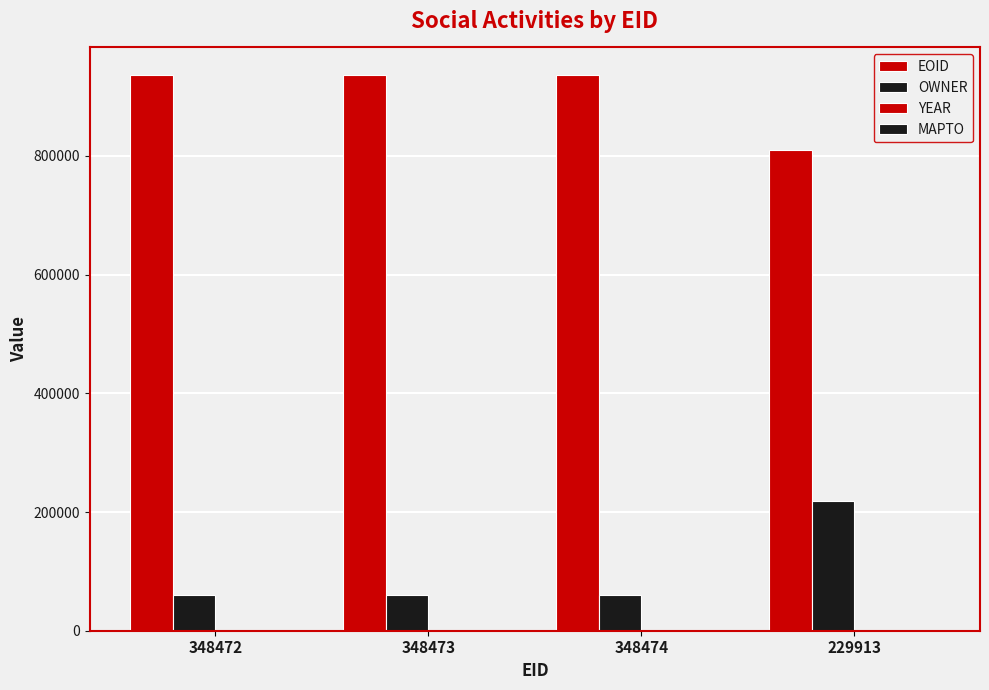

What is the value of the OWNER bar at the 4th from the left?

218229